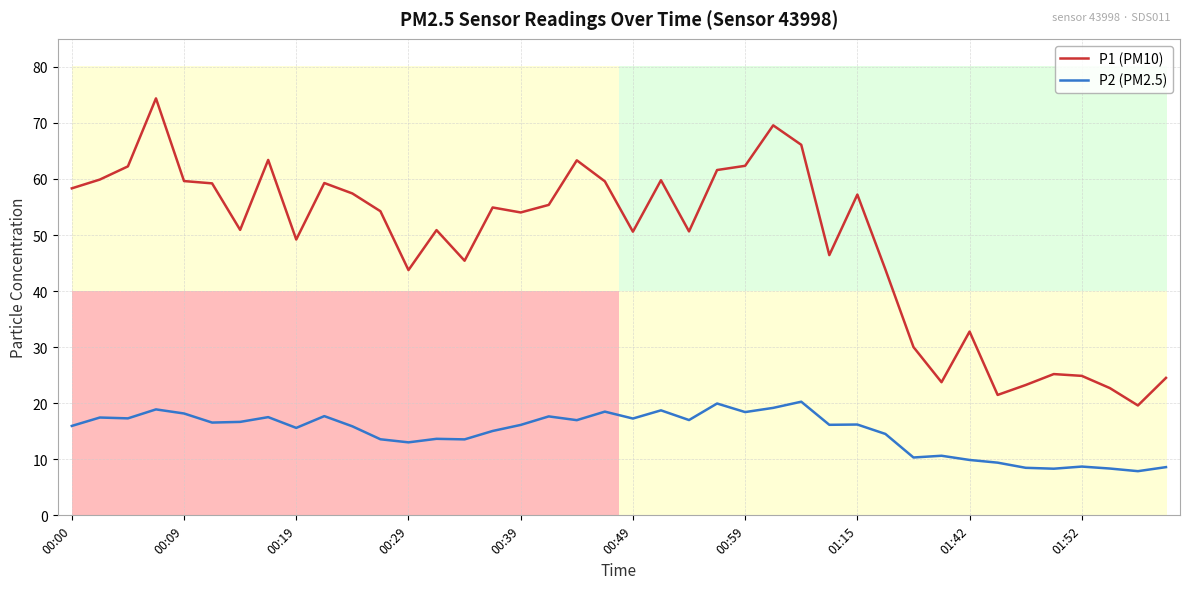

What is the average value of the P2 (PM2.5) series?

14.9